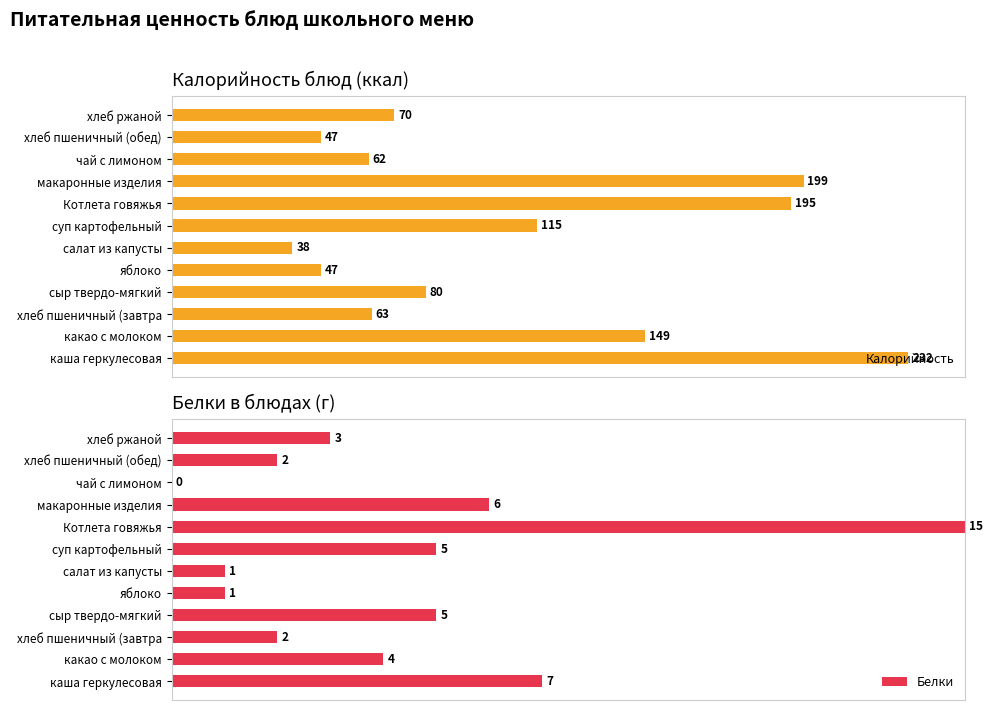

Are the bars horizontal?

Yes